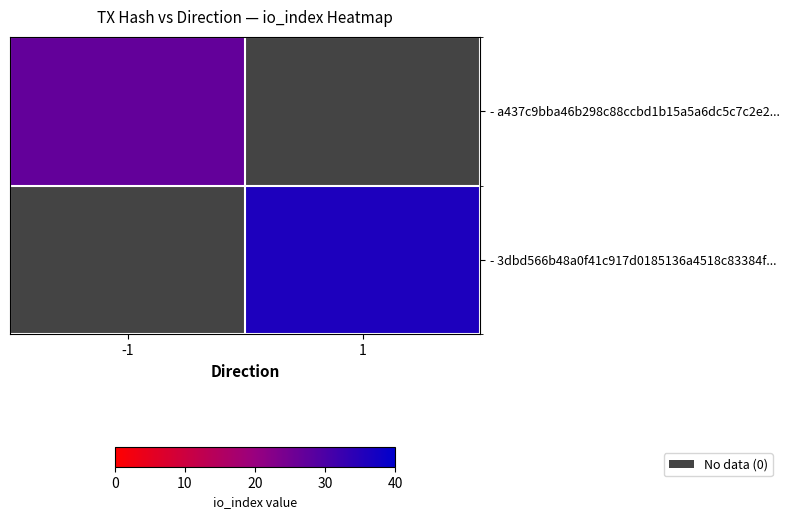

List the series in order of their peak value, lowest first.

- a437c9bba46b298c88ccbd1b15a5a6dc5c7c2e2..., - 3dbd566b48a0f41c917d0185136a4518c83384f...